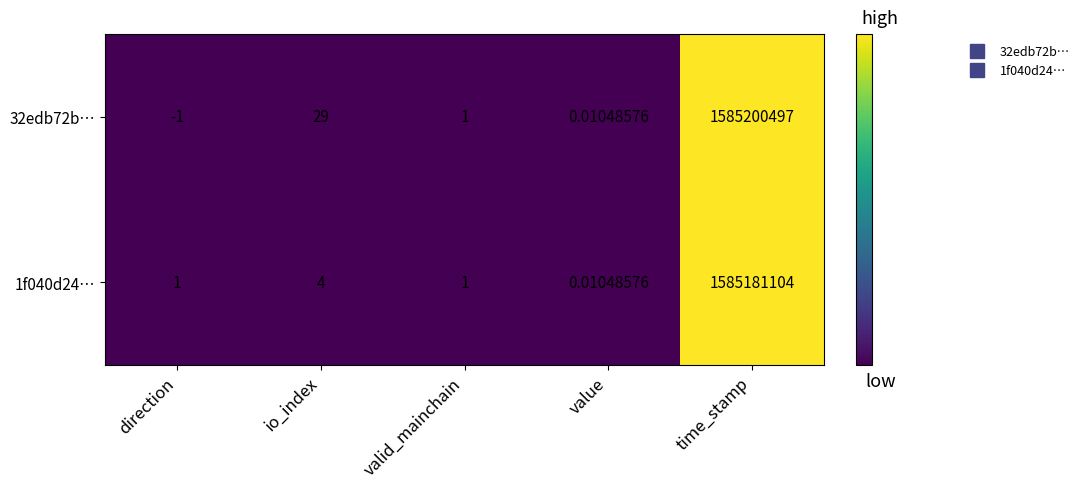

Which category has the lowest value across all series?

direction